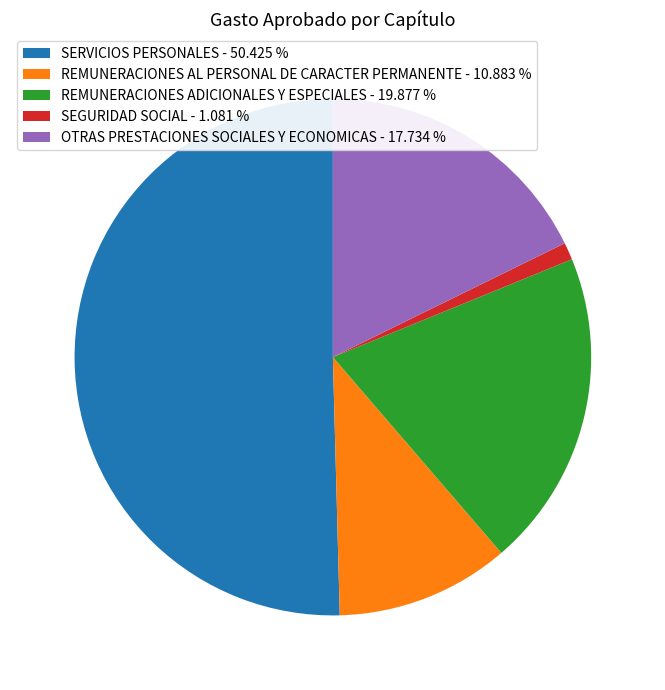

Which slice is the largest?

SERVICIOS PERSONALES